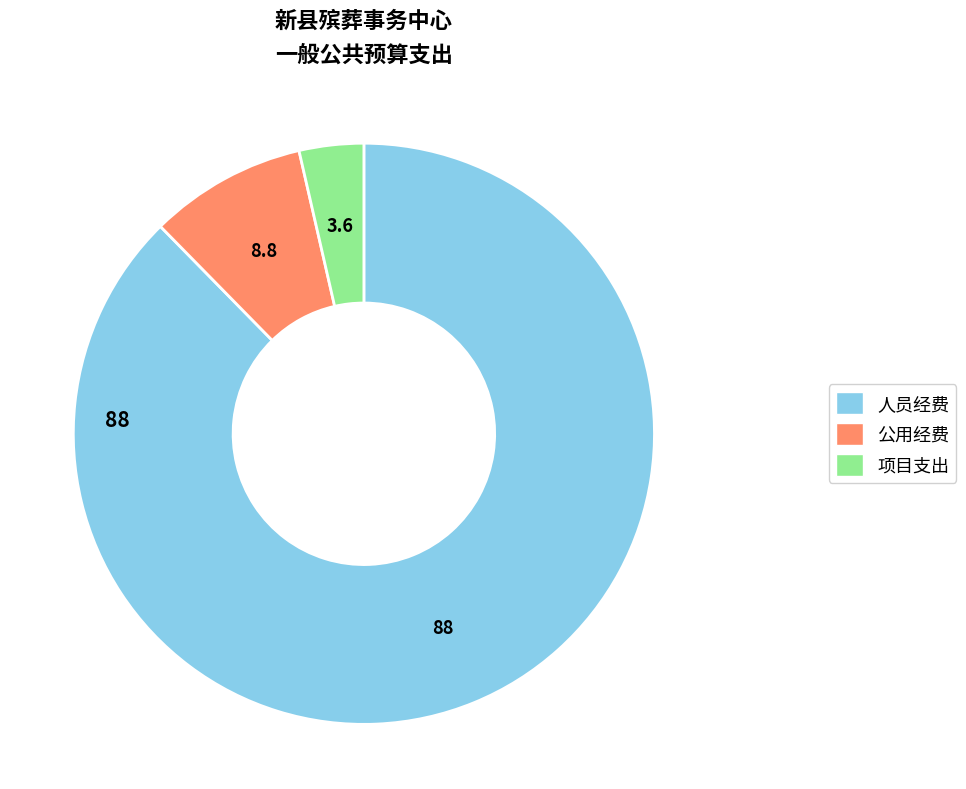

Is there a majority slice in this chart?

Yes